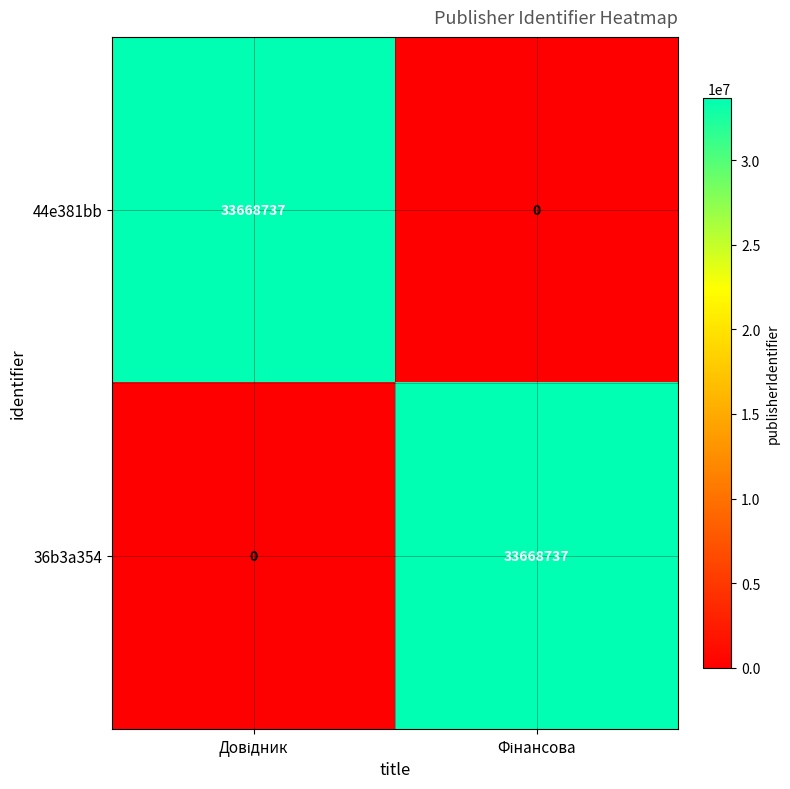

What is the difference between the maximum and minimum values in the 36b3a354 series?

33668737